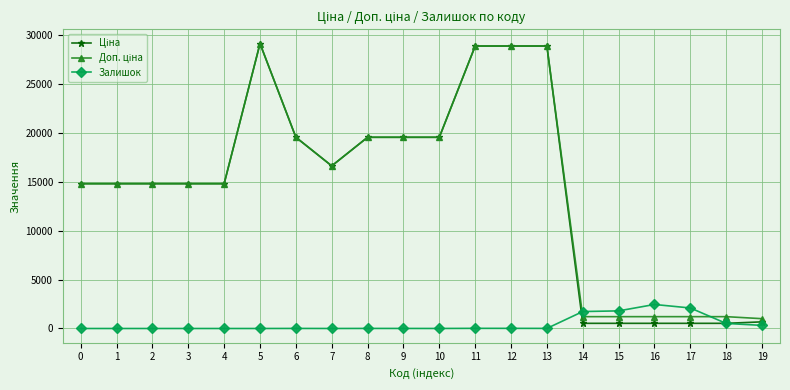

What is the greatest value displayed?

29152.3